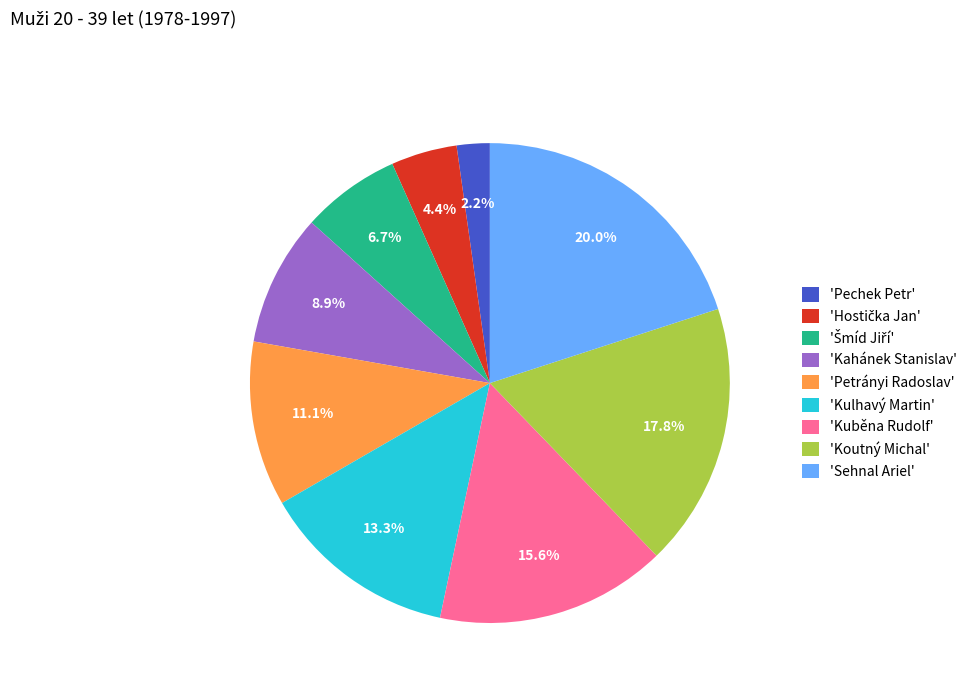

Is the sum of 'Koutný Michal' and 'Sehnal Ariel' greater than half?

No